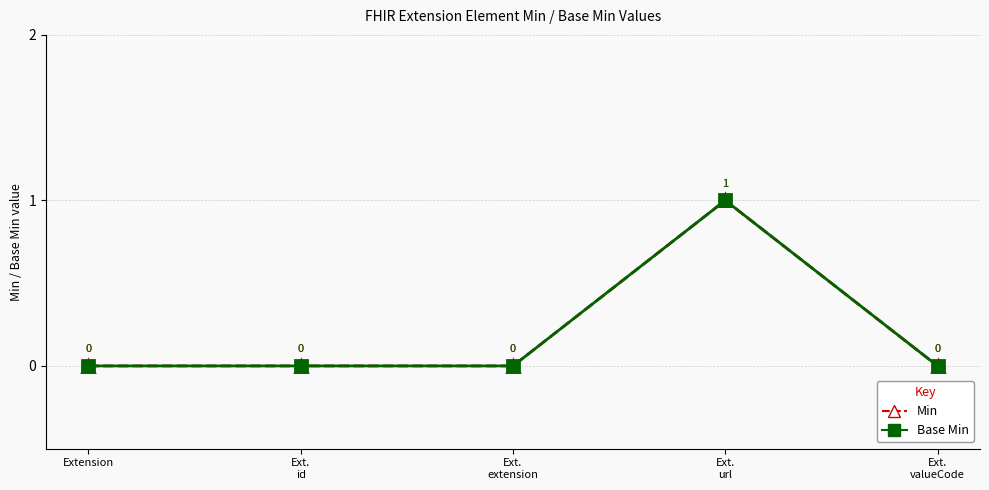

True or false: Min and Base Min intersect in this chart.

False